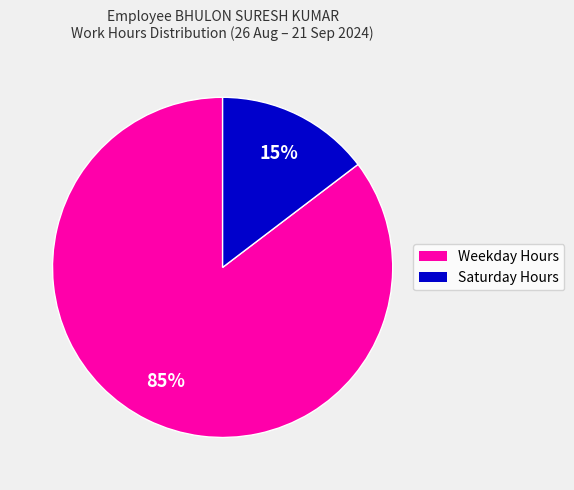

To the nearest percent, what is the average slice percentage?

50%